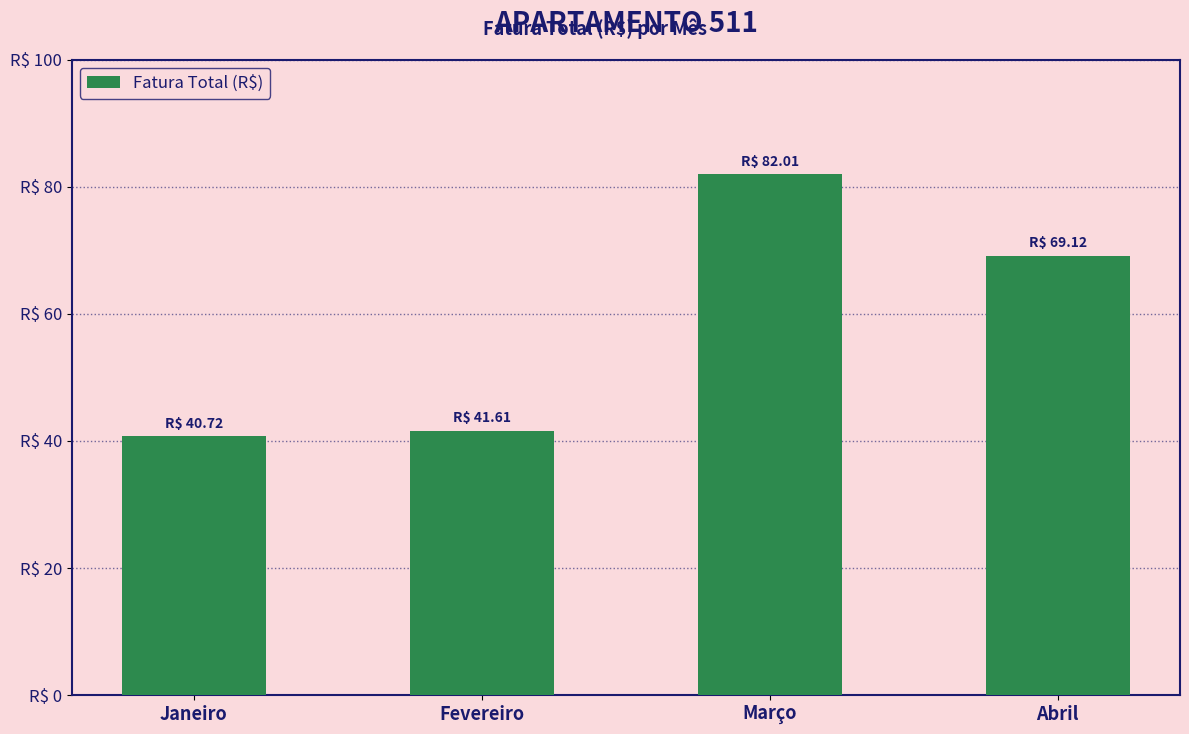

Rank the categories by value from lowest to highest.

Janeiro, Fevereiro, Abril, Março